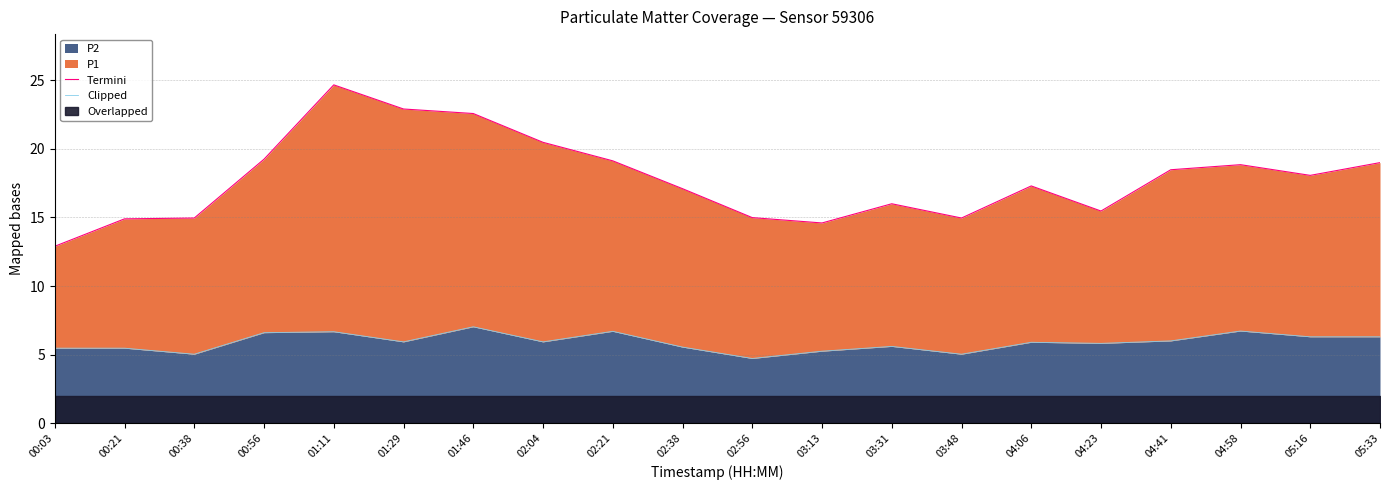

How many lines are shown in the chart?

2